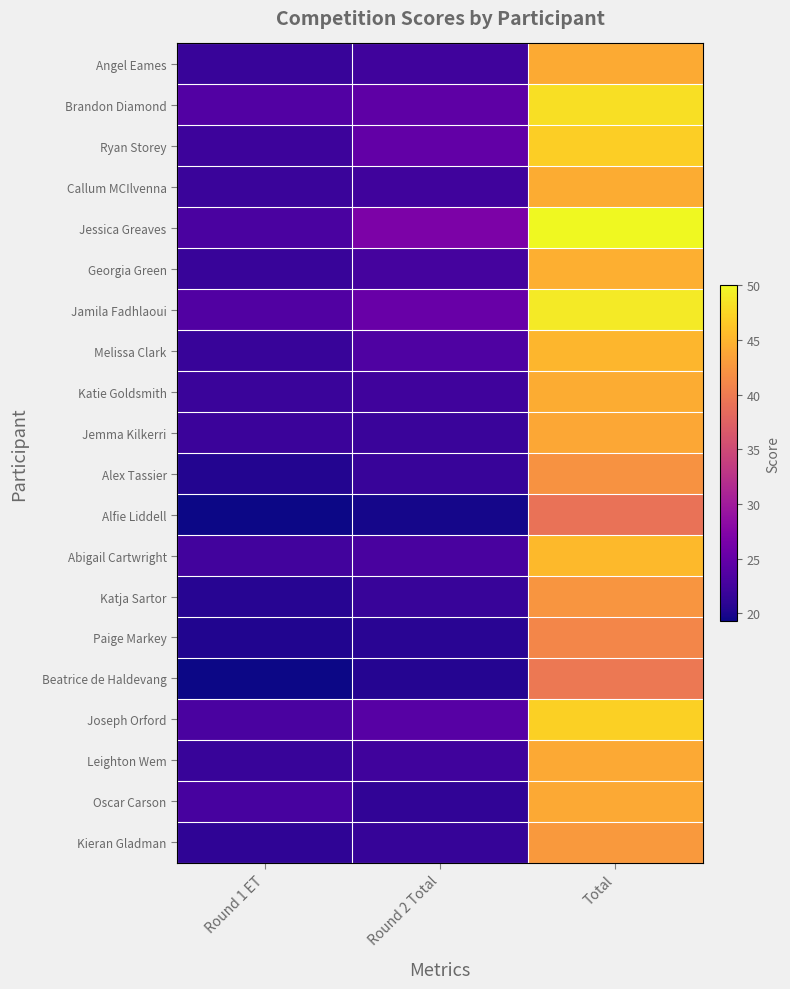

At which category is the sum across all series the highest?

Total